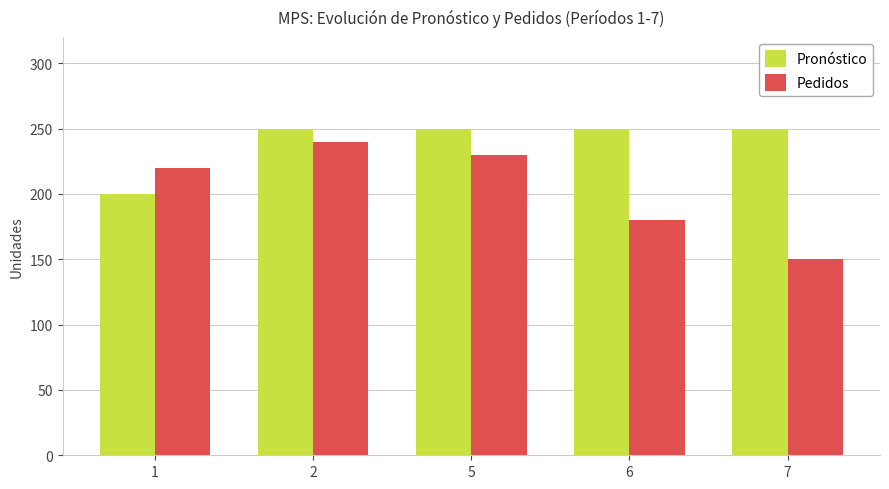

What is the spread (max minus min) of values at 6?

70